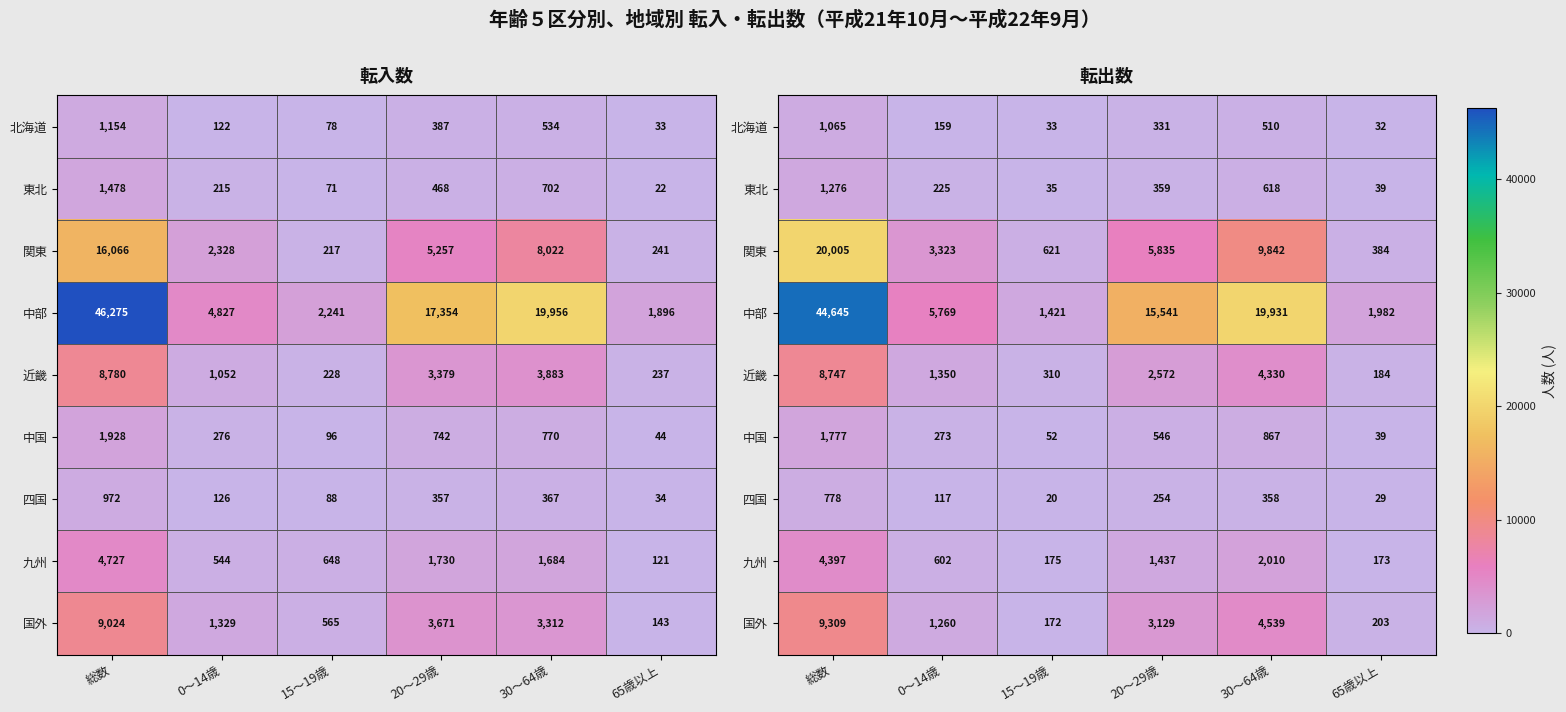

Is the value of 北海道 at 65歳以上 greater than the value of 四国 at 65歳以上?

Yes